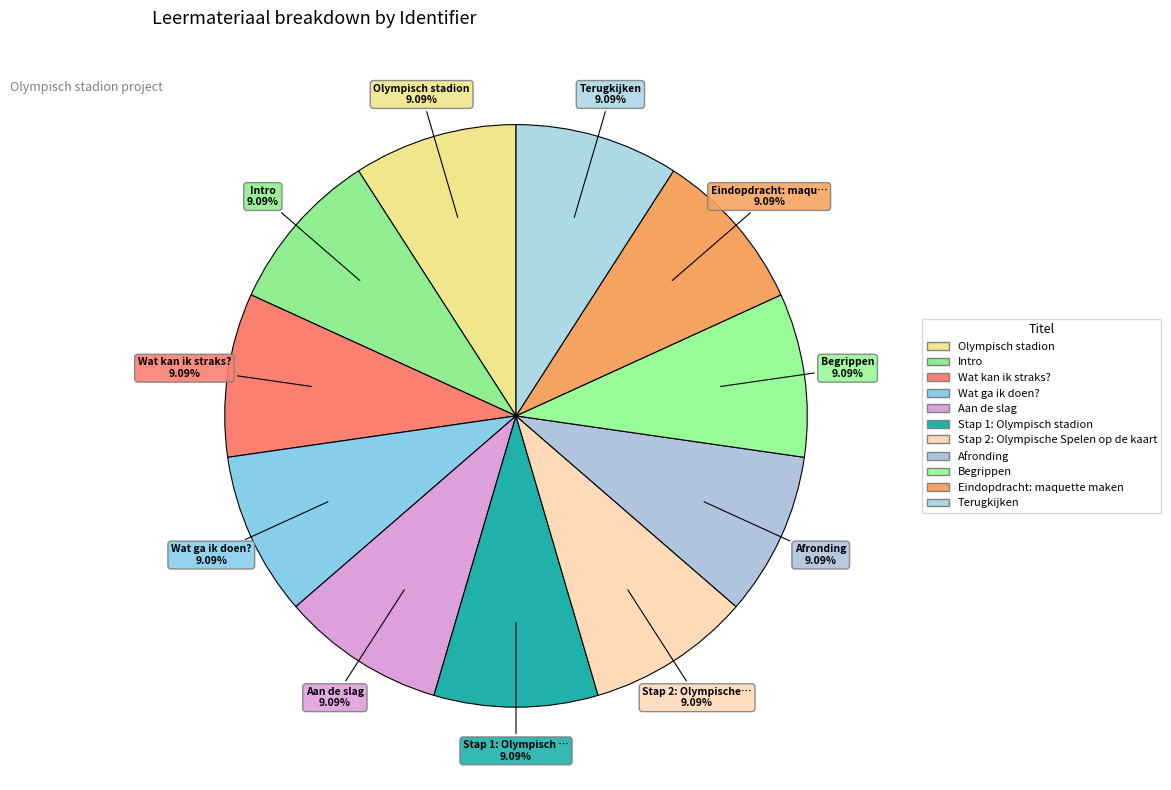

To the nearest percent, what is the average slice percentage?

9%